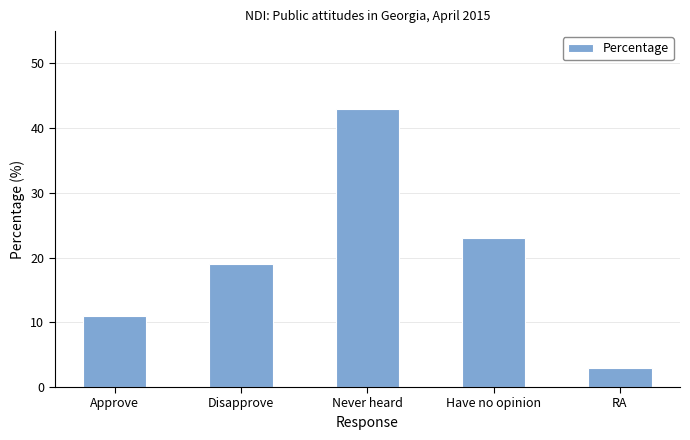

What position from the left is Approve?

1